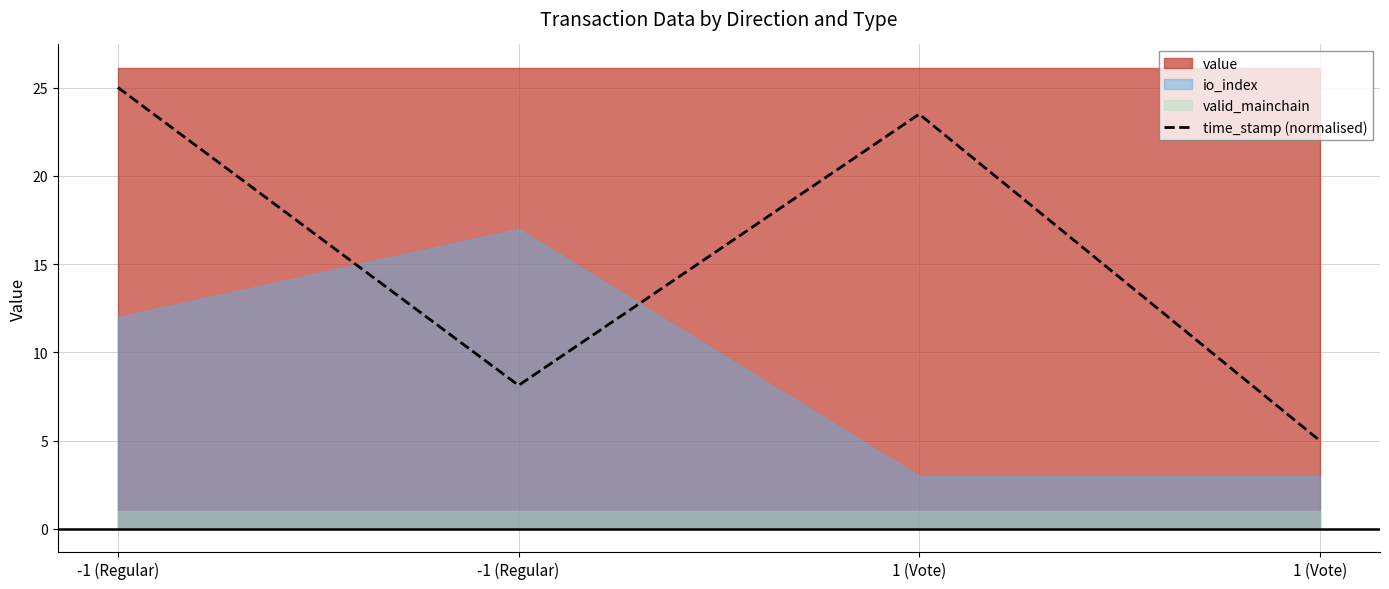

What is the difference between the values at -1 (Regular) and 1 (Vote)?

1.5